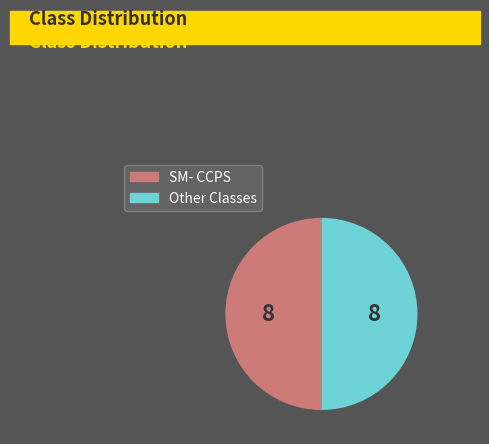

Do SM- CCPS and Other Classes together represent more than half of the pie?

Yes